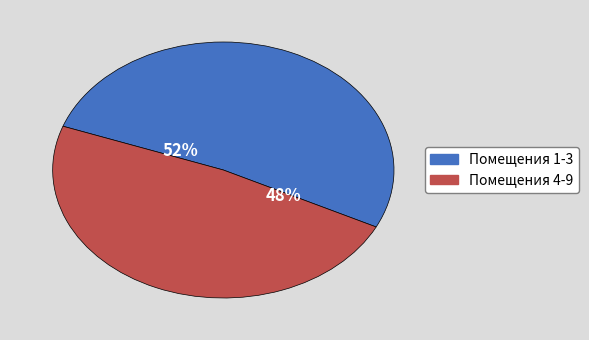

To the nearest percent, what is the difference between the largest and smallest slice percentages?

4%